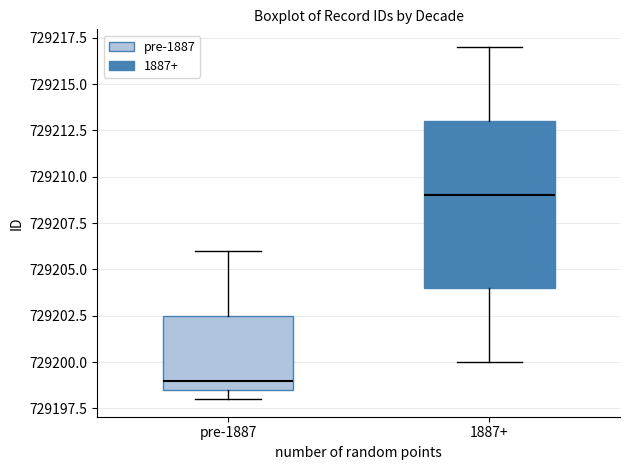

Reading left to right, transcribe this box plot: for each box, give where its median line is, the range the box spans, and where its two whiskers end, as read against the y-axis. The values are not printed on the chart, so give them approximately, as read against the axis.

pre-1887: median 729199.0, box 729198.5 to 729202.5, whiskers 729198.0 to 729206.0
1887+: median 729209.0, box 729204.0 to 729213.0, whiskers 729200.0 to 729217.0